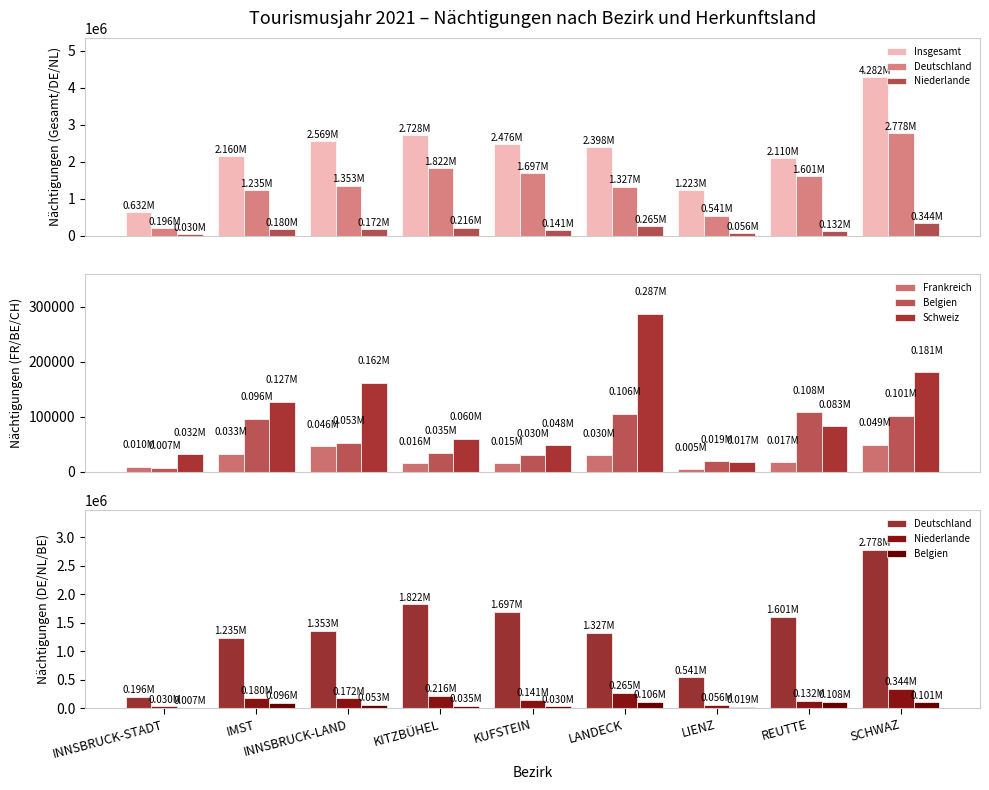

What is the label of the 2nd bar from the right?

REUTTE